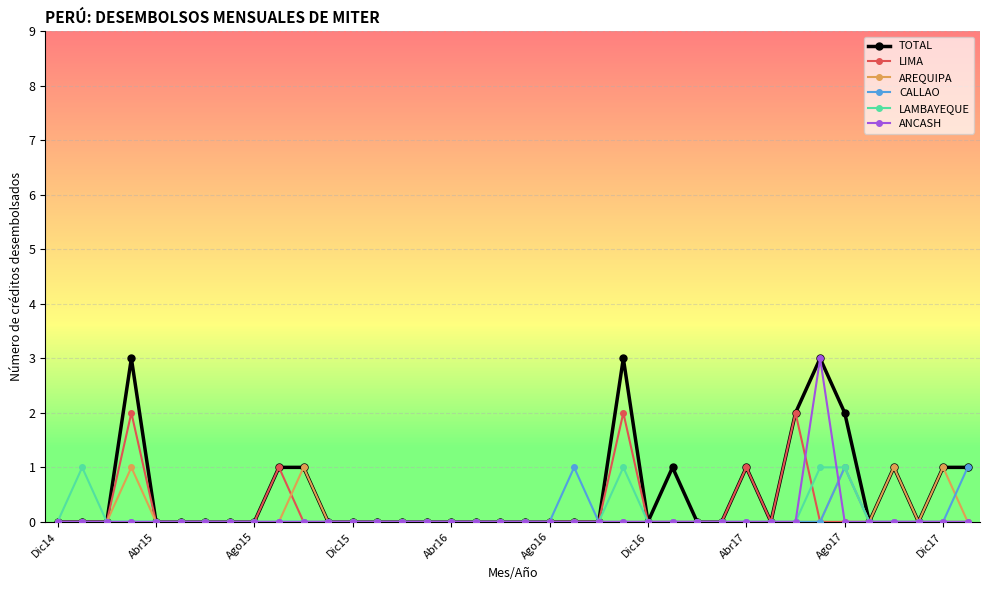

Count the number of data series in this chart.

6